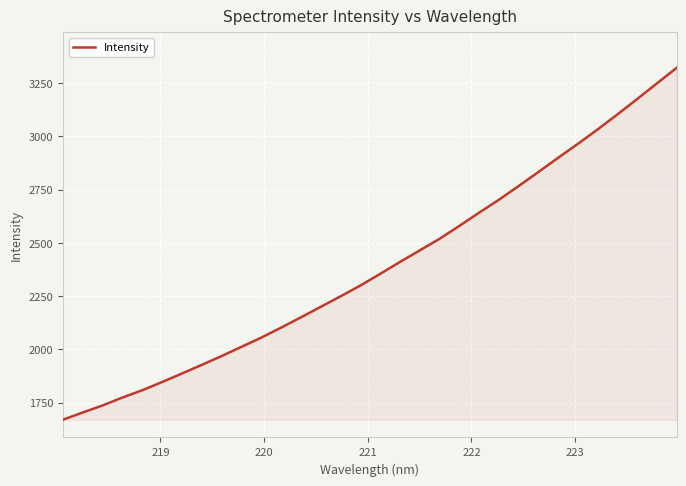

What is the difference between the maximum and minimum values?

1651.4